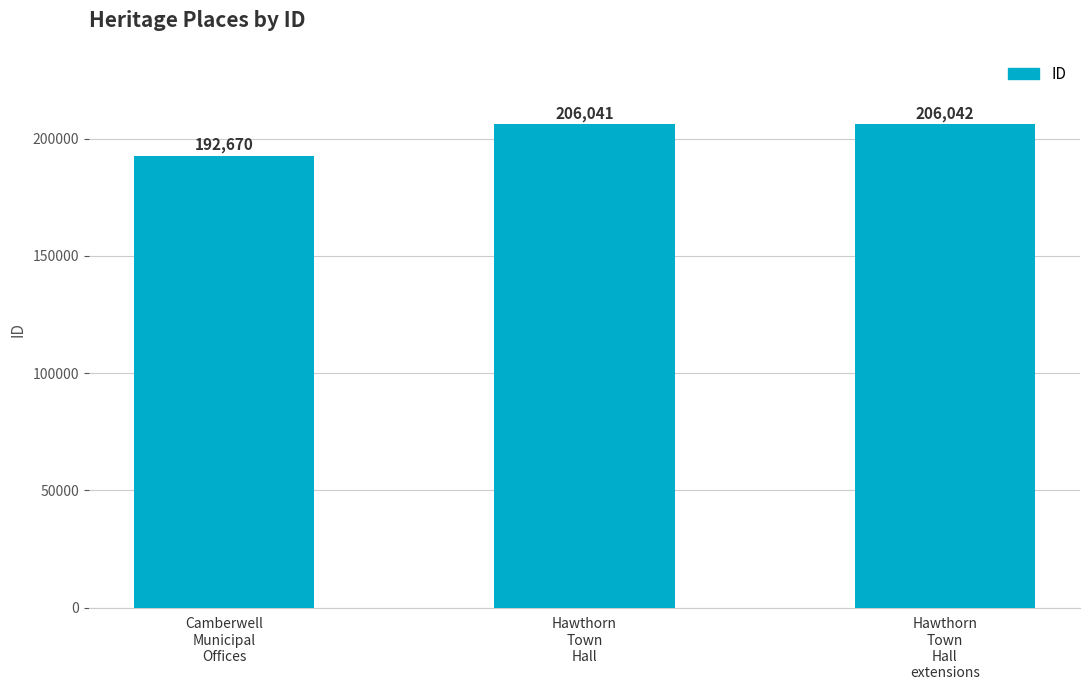

What is the value of the 2nd bar from the left?

206041